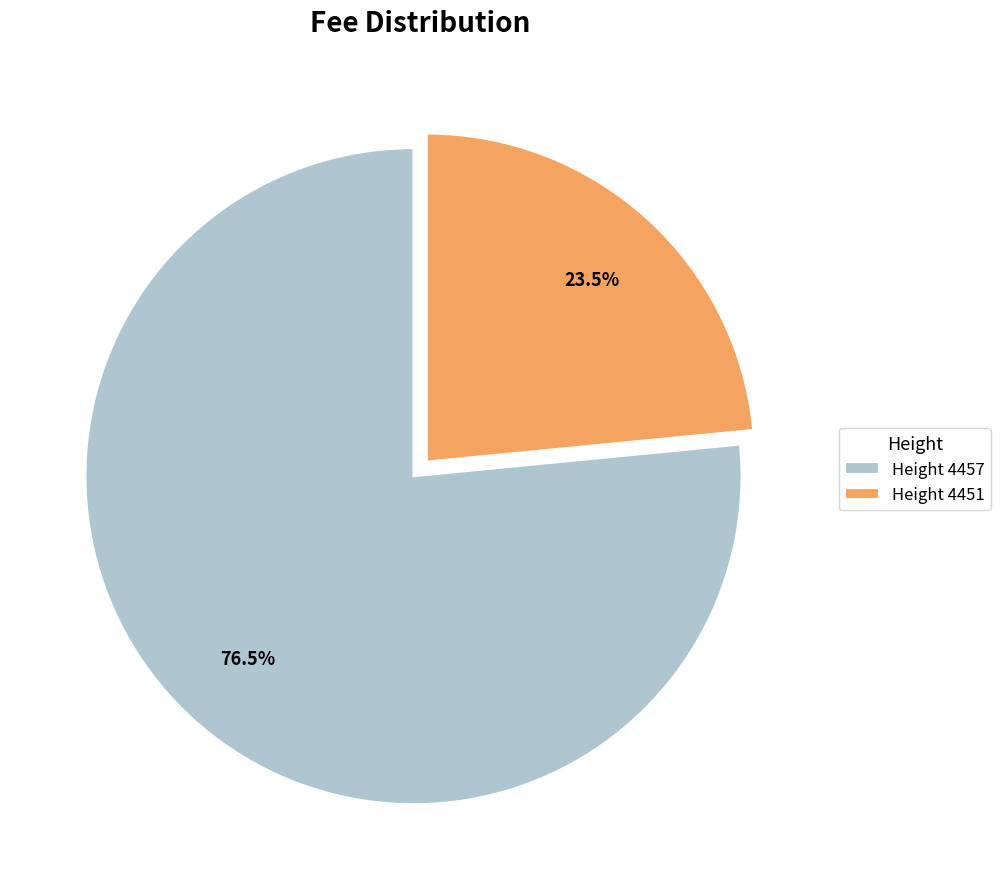

Combined, do Height 4451 and Height 4457 account for over 50%?

Yes